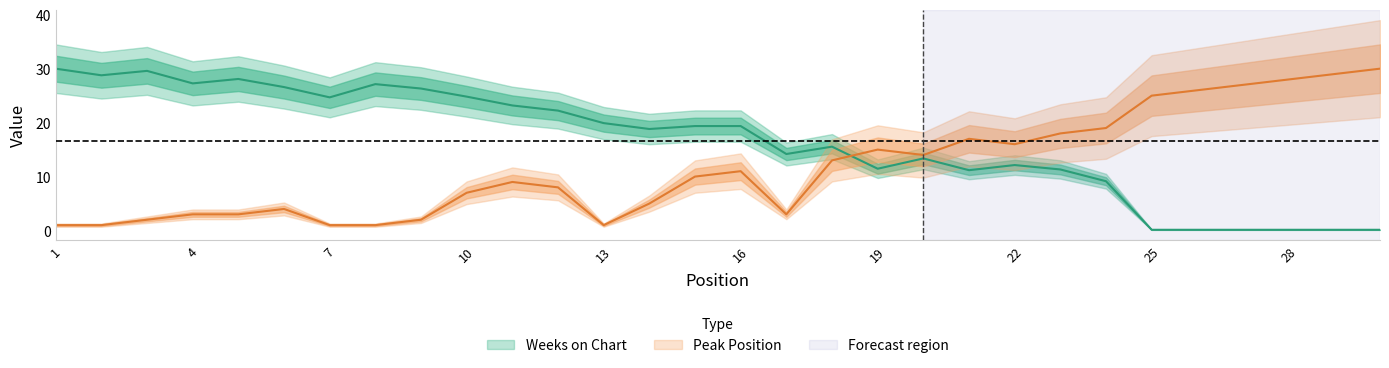

How many categories are shown in the chart?

30